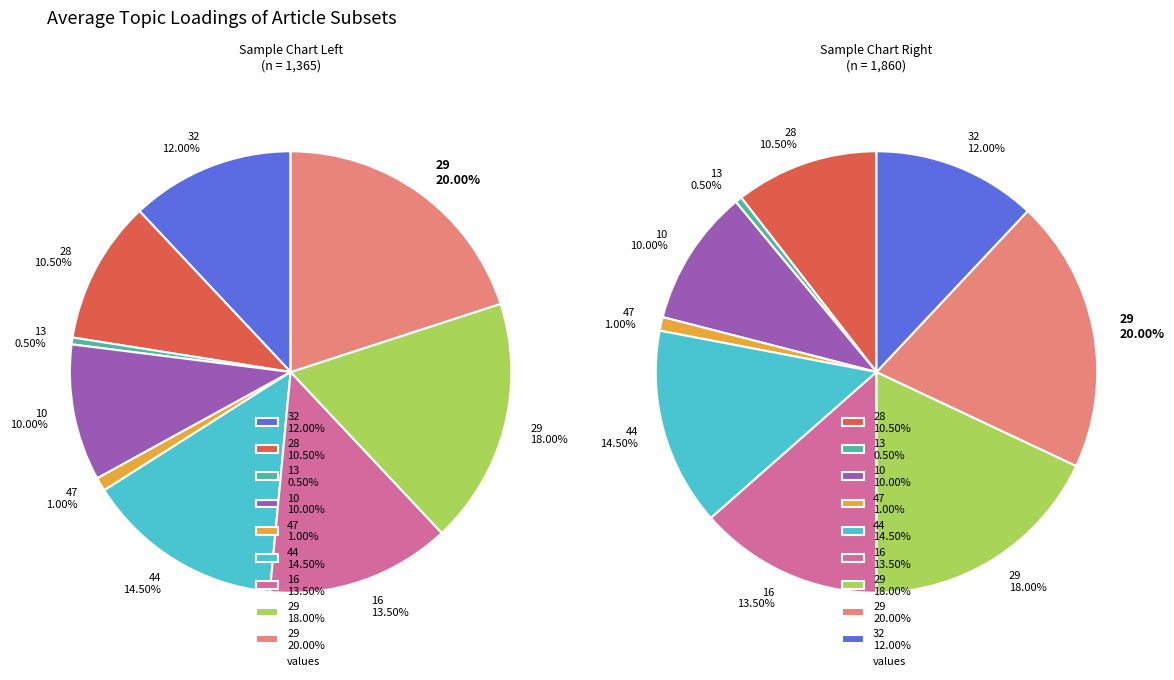

To the nearest percent, what is the difference between the largest and smallest slice percentages?

20%